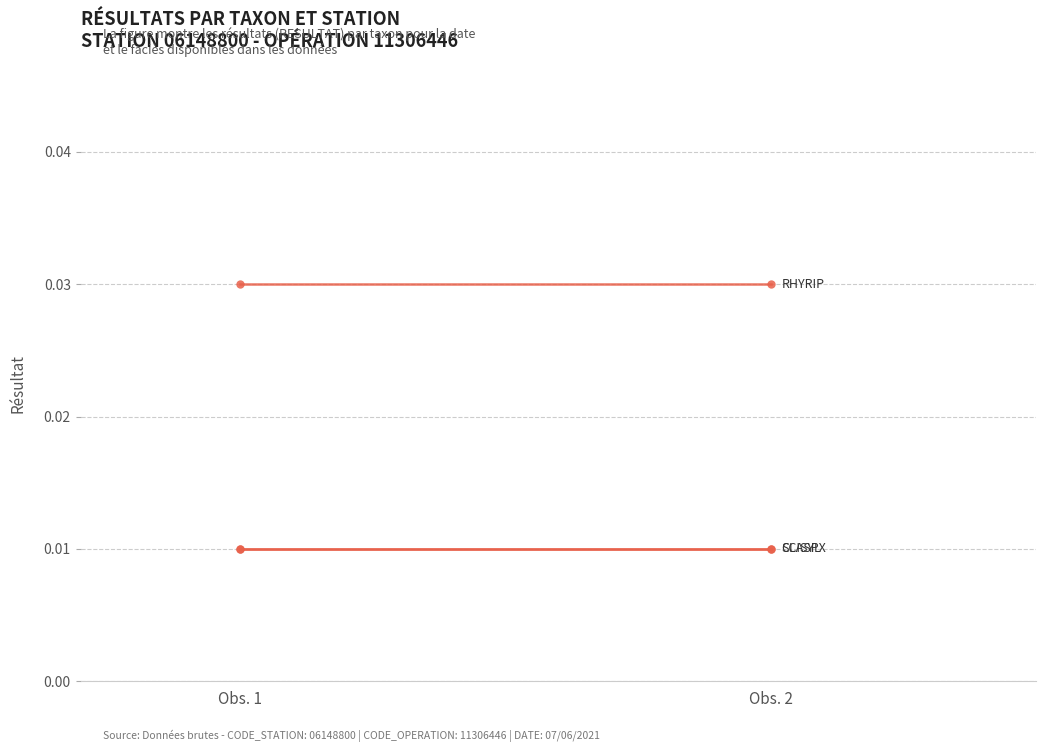

At which category is the sum across all series the highest?

Obs. 1